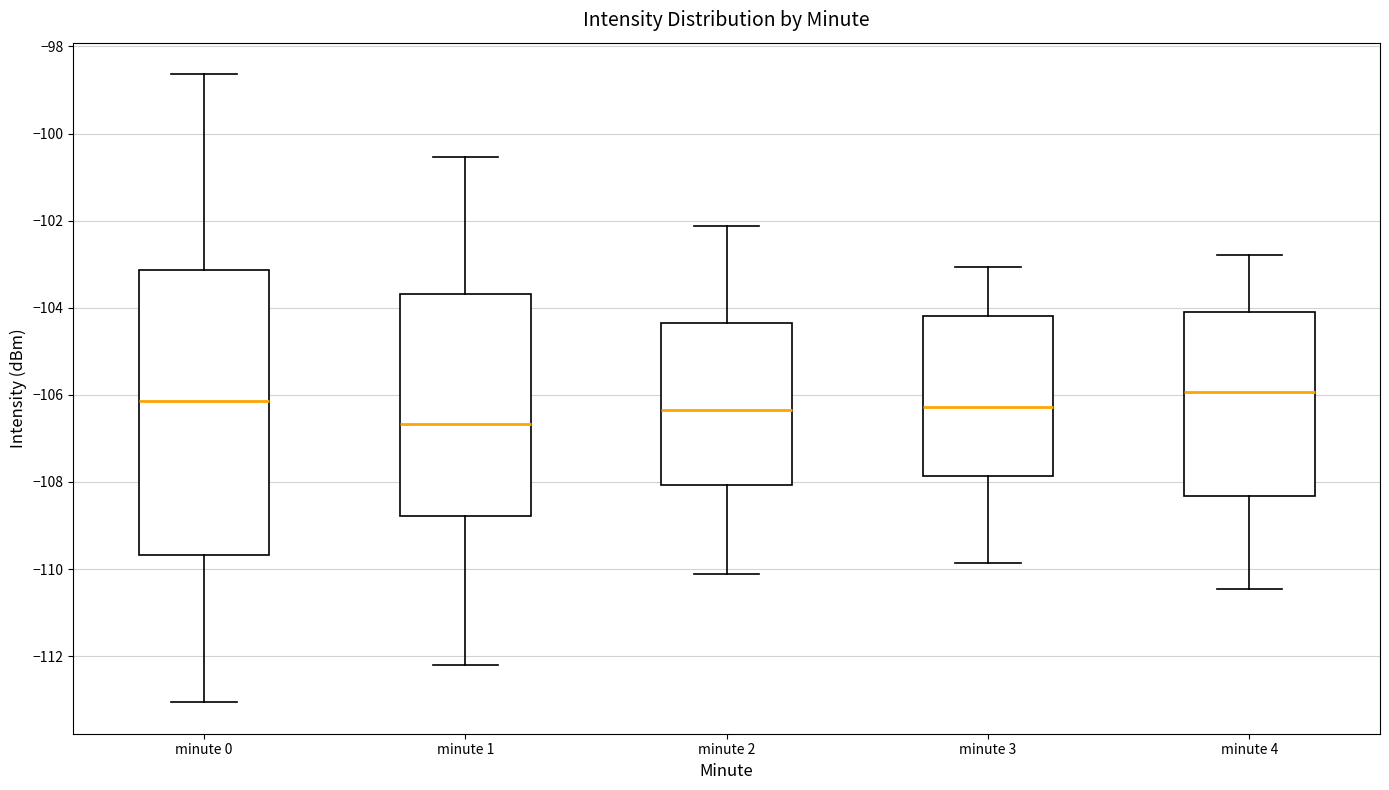

Which box has the lowest median line?

minute 1